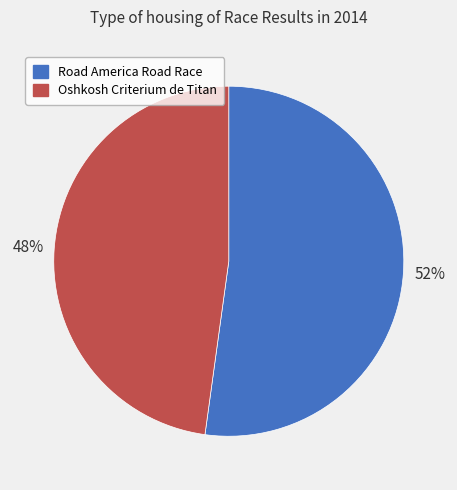

How many segments does this pie chart have?

2